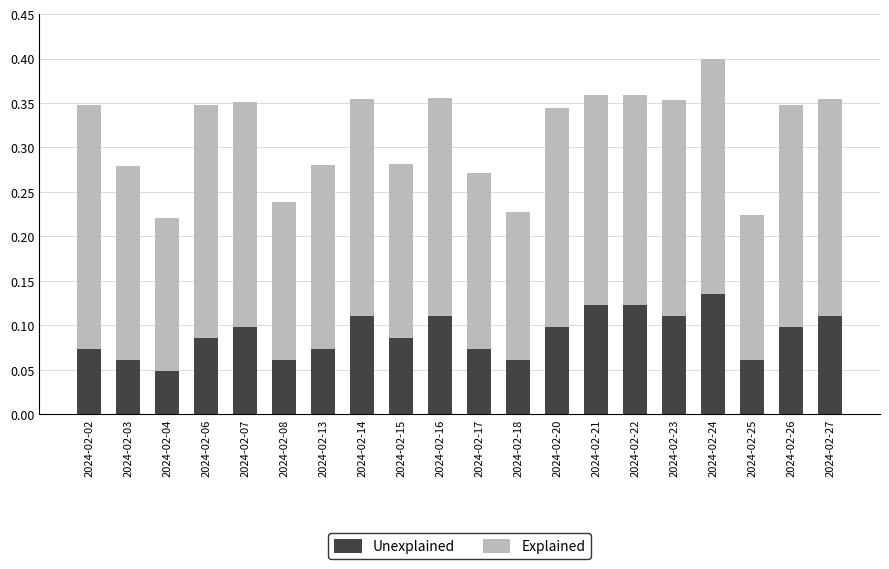

At which category is the sum across all series the highest?

2024-02-24